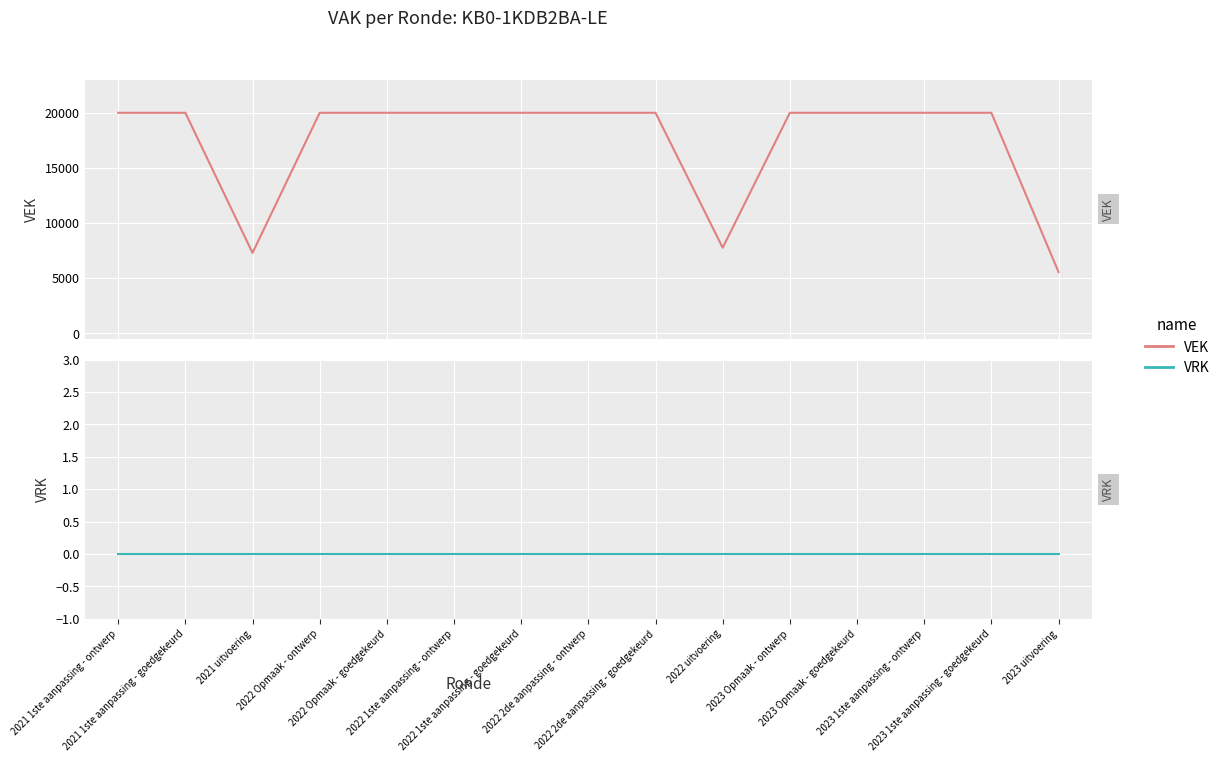

The value of VRK at 2022 2de aanpassing - goedgekeurd is 0. True or false?

True